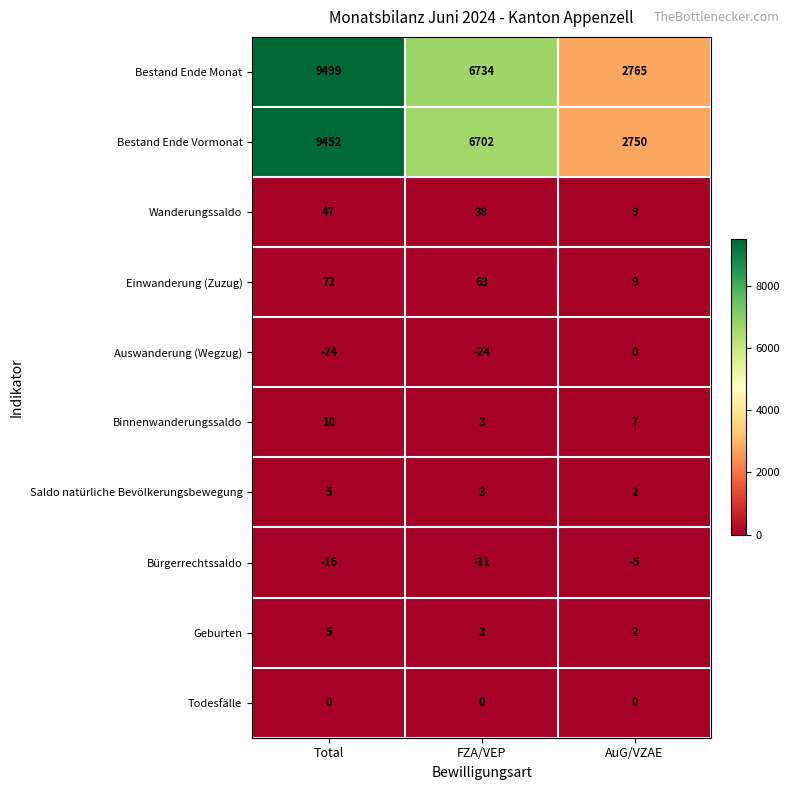

How many data points does each series have?

3